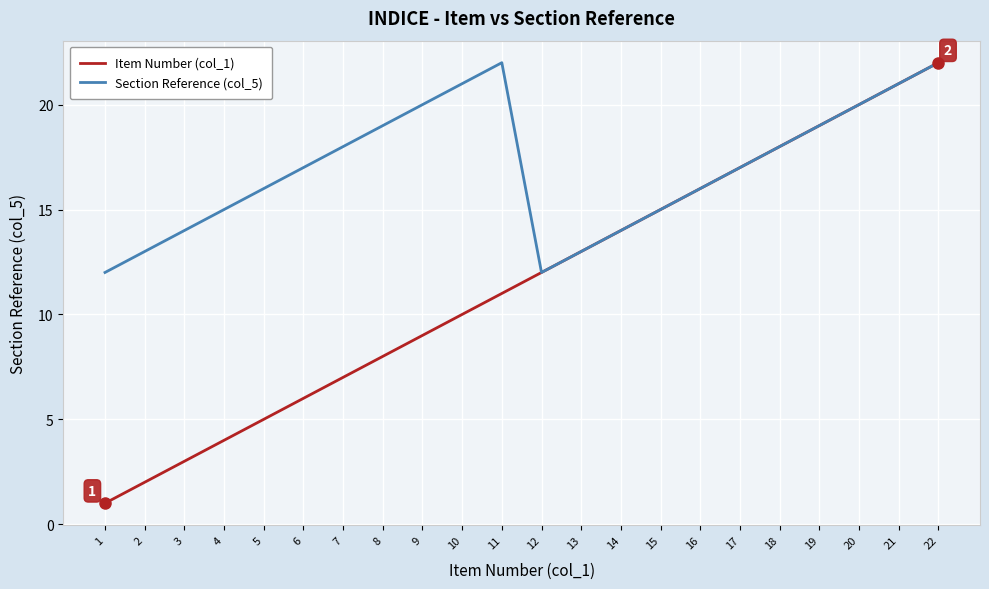

Between 4 and 13, which series saw the biggest shift?

Item Number (col_1)